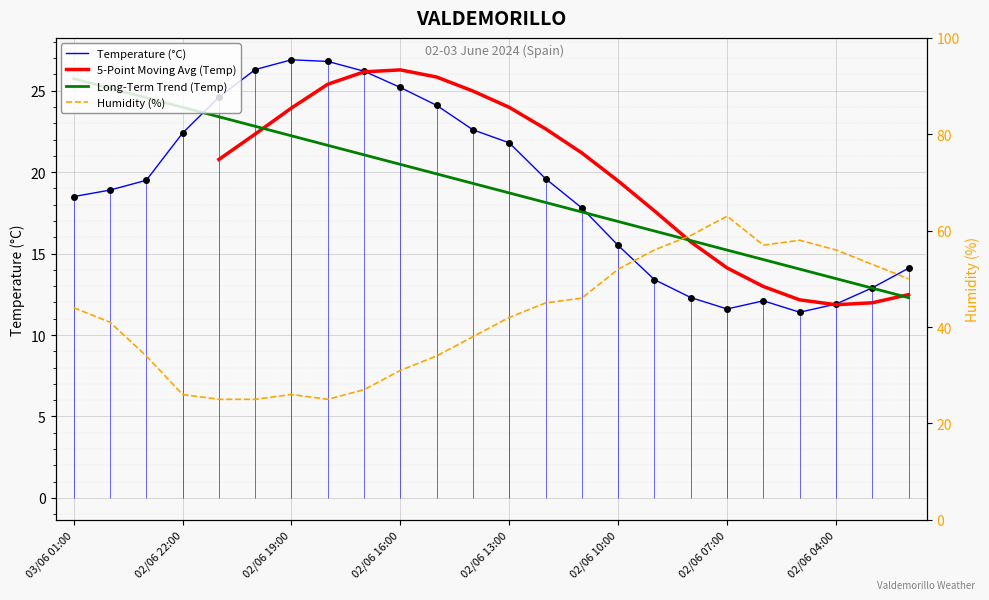

What is the difference between the highest and lowest values at 02/06 14:00?

15.4